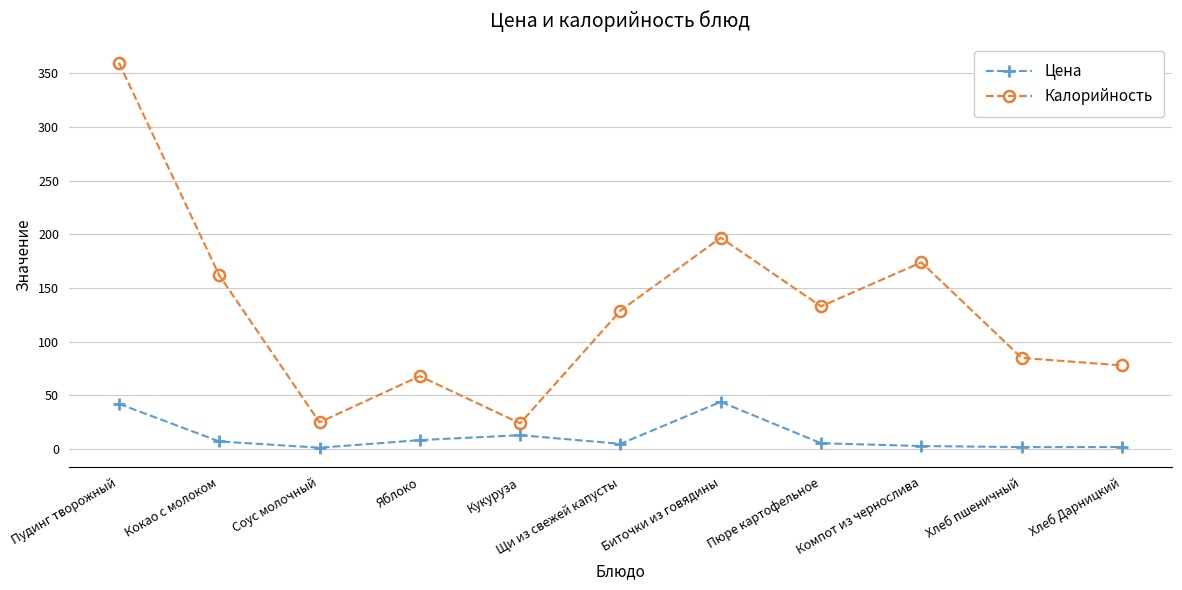

What is the value of the Калорийность point at the 10th from the left?

85.0